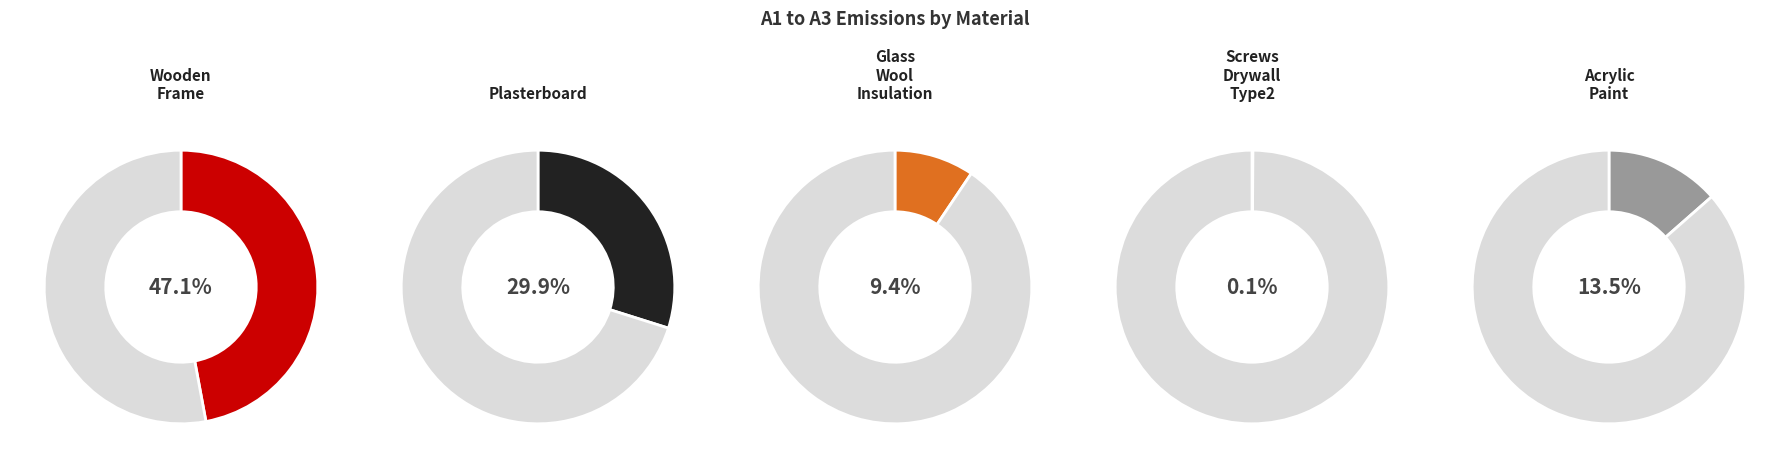

Combined, what portion of the pie is Glass_Wool_Insulation and Acrylic_Paint?

22.9%